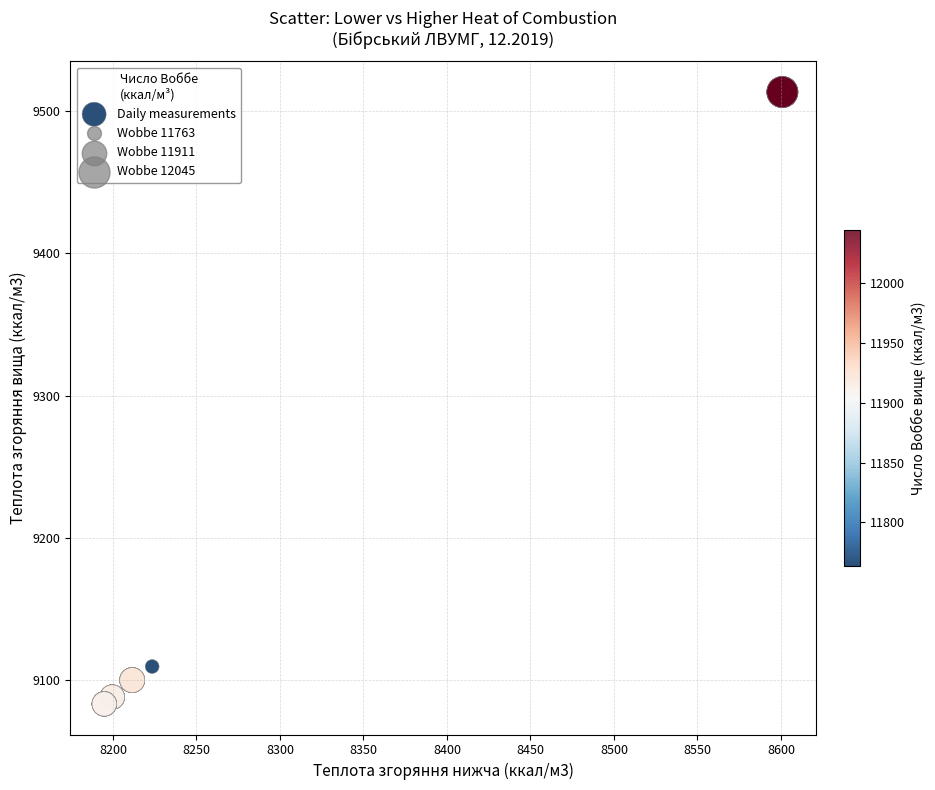

What Y value in the scatter plot is closest to 9298?

9109.6